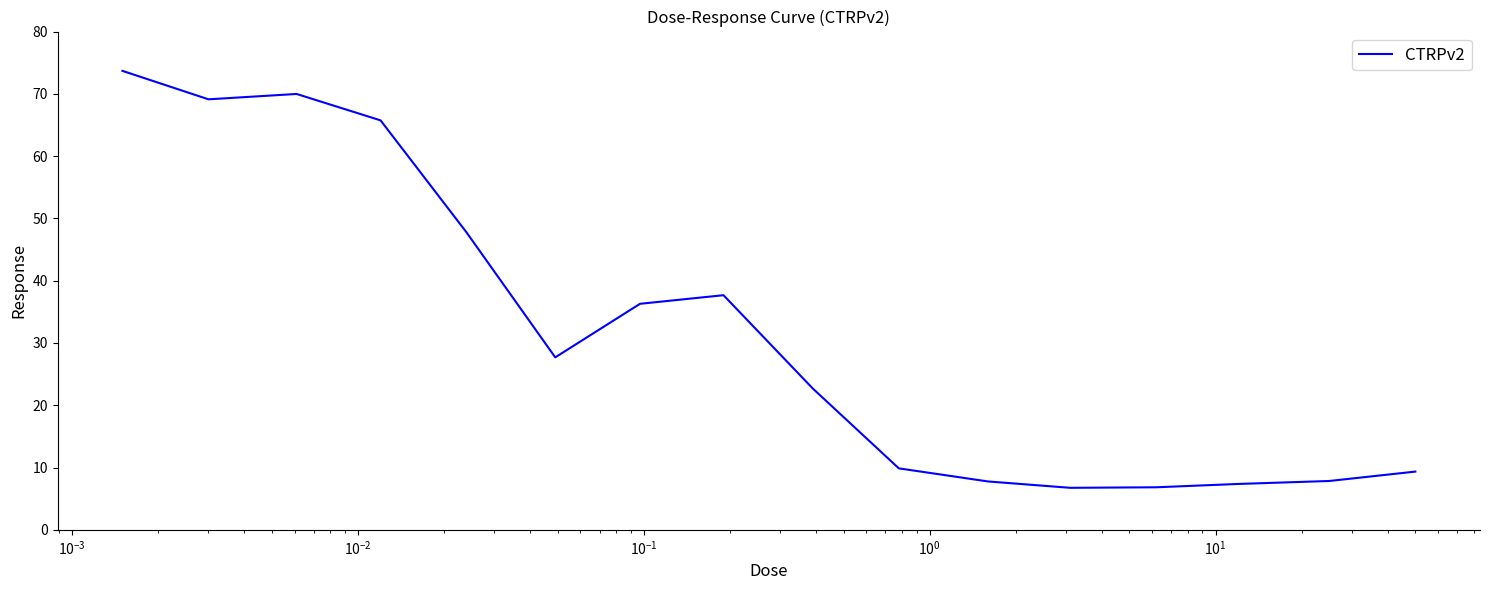

What is the minimum value shown in the chart?

6.7